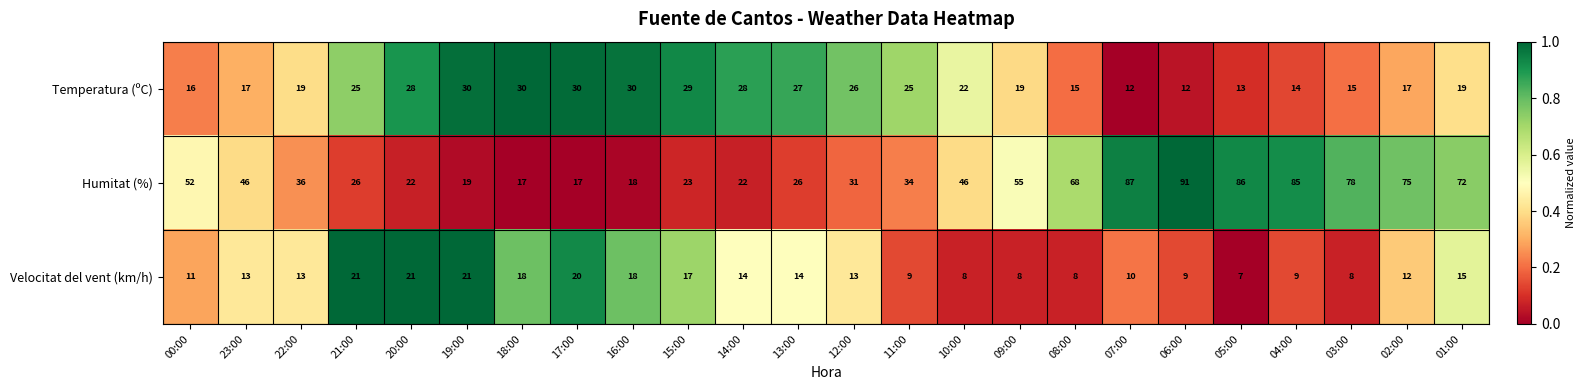

Is it true that Velocitat del vent (km/h) equals 12 at 20:00?

False